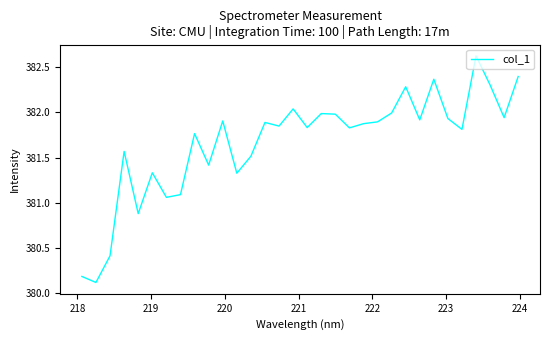

What is the difference between the maximum and minimum values?

2.5